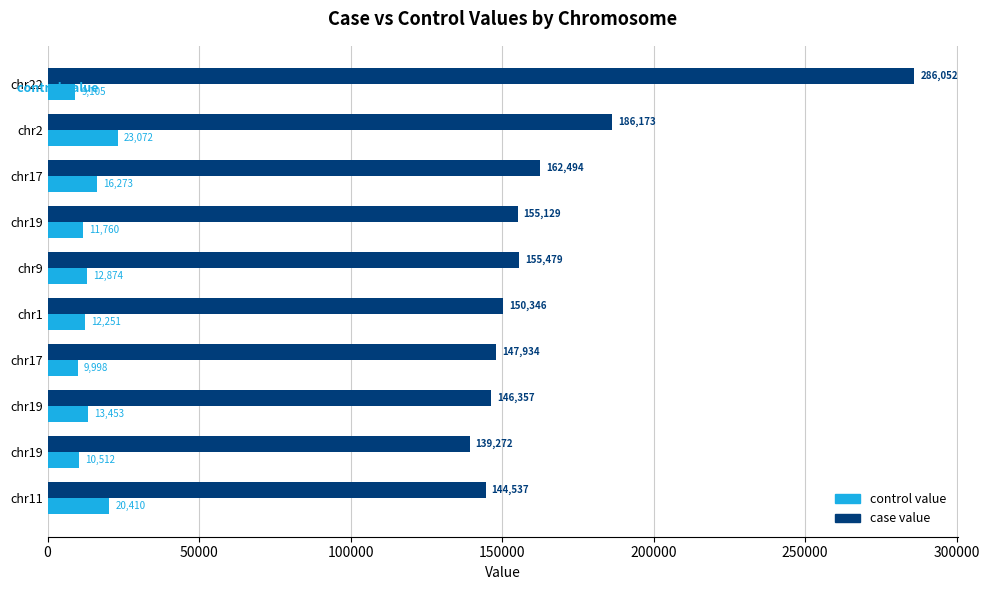

What are all the series names shown in the legend?

control value, case value